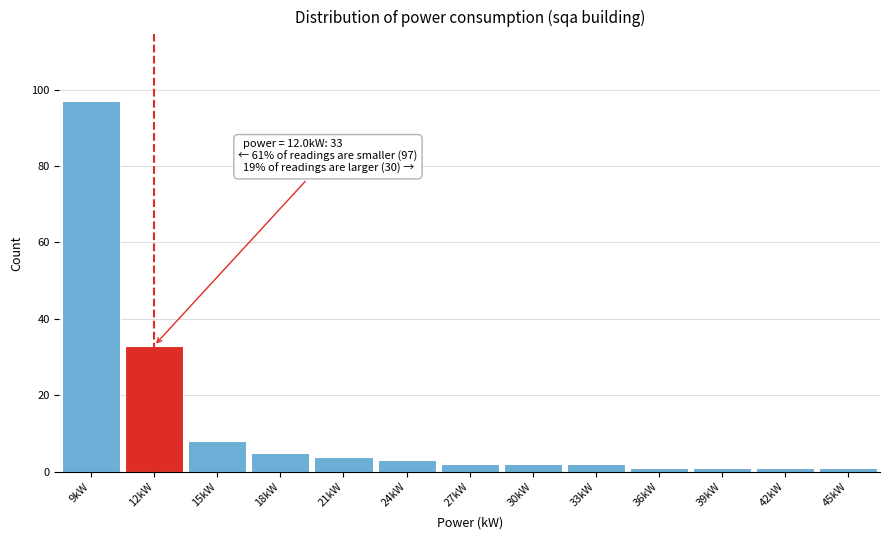

Which range on the x-axis has the tallest bar?

7.5 to 10.5